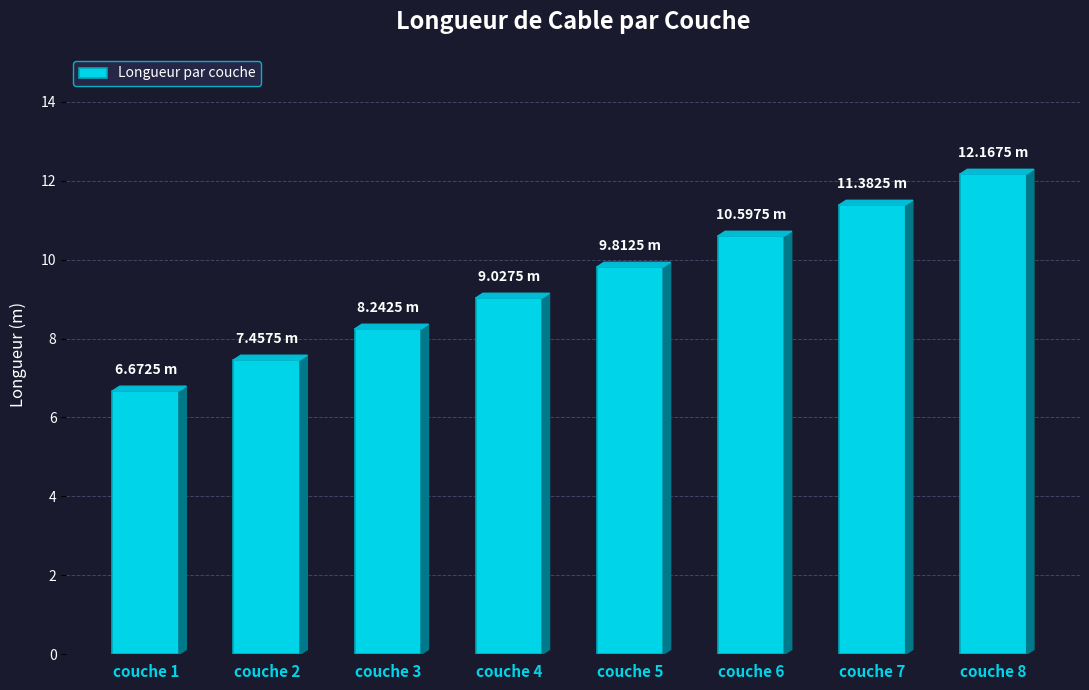

The value at couche 1 is 3.4. True or false?

False